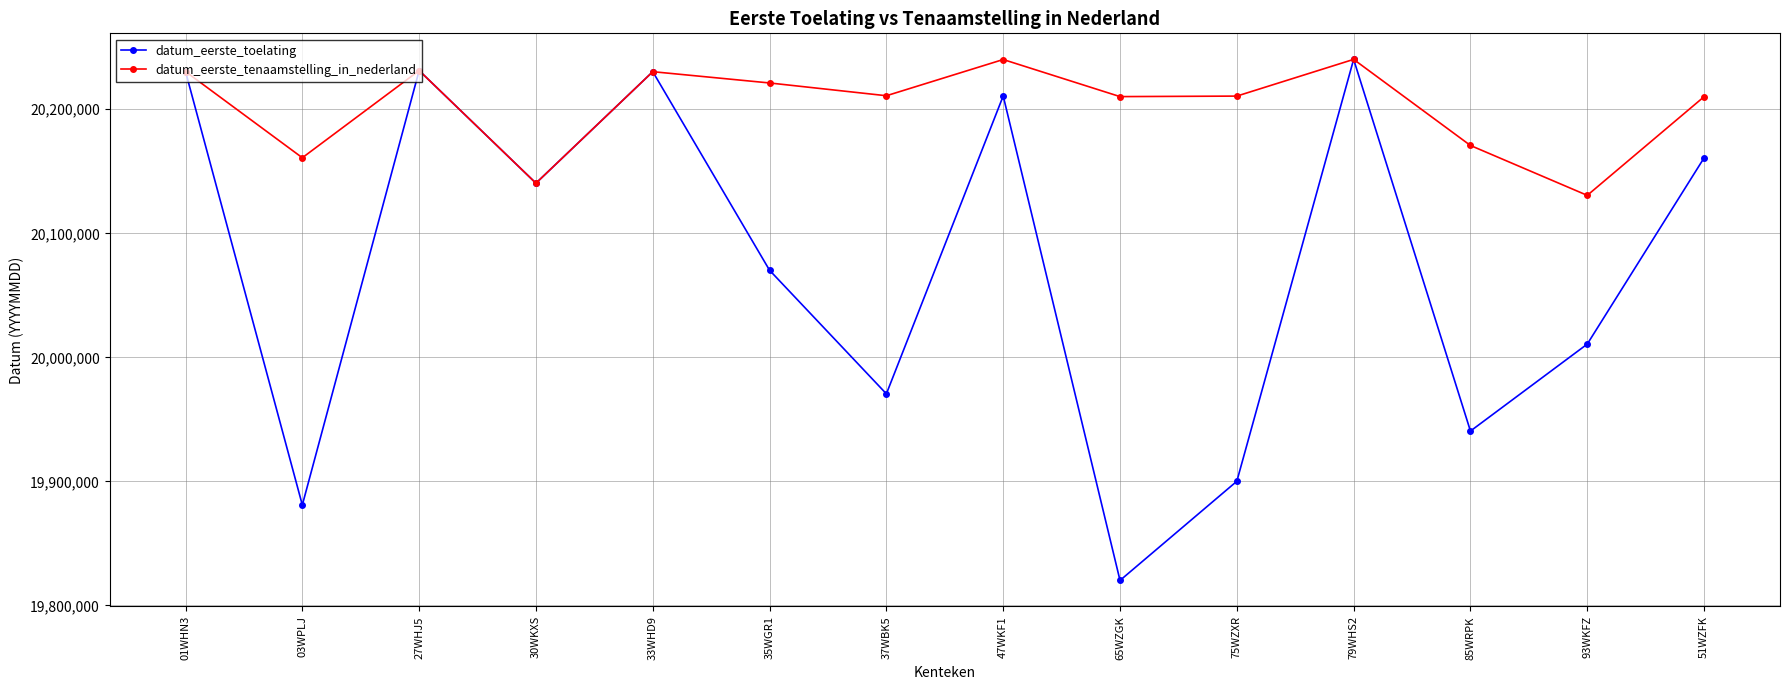

At which category does datum_eerste_tenaamstelling_in_nederland reach its first local valley?

03WPLJ